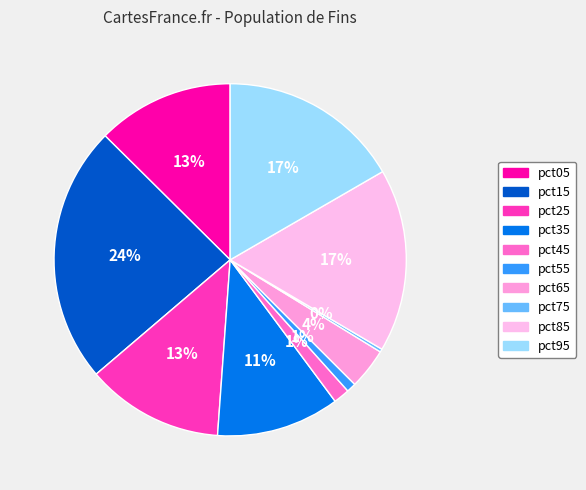

To the nearest percent, what portion does pct15 represent?

24%